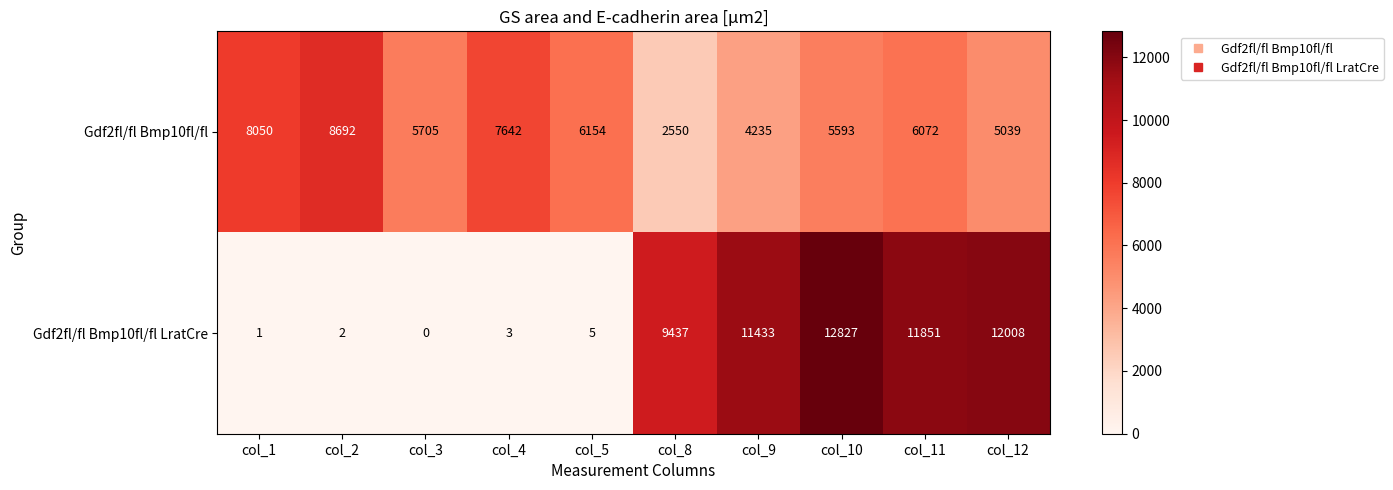

Which series has the widest spread of values?

Gdf2fl/fl Bmp10fl/fl LratCre